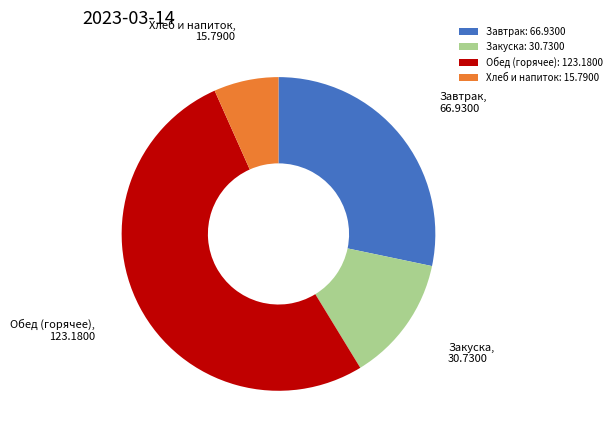

Combined, do Обед (горячее): 123.1800 and Хлеб и напиток: 15.7900 account for over 50%?

Yes